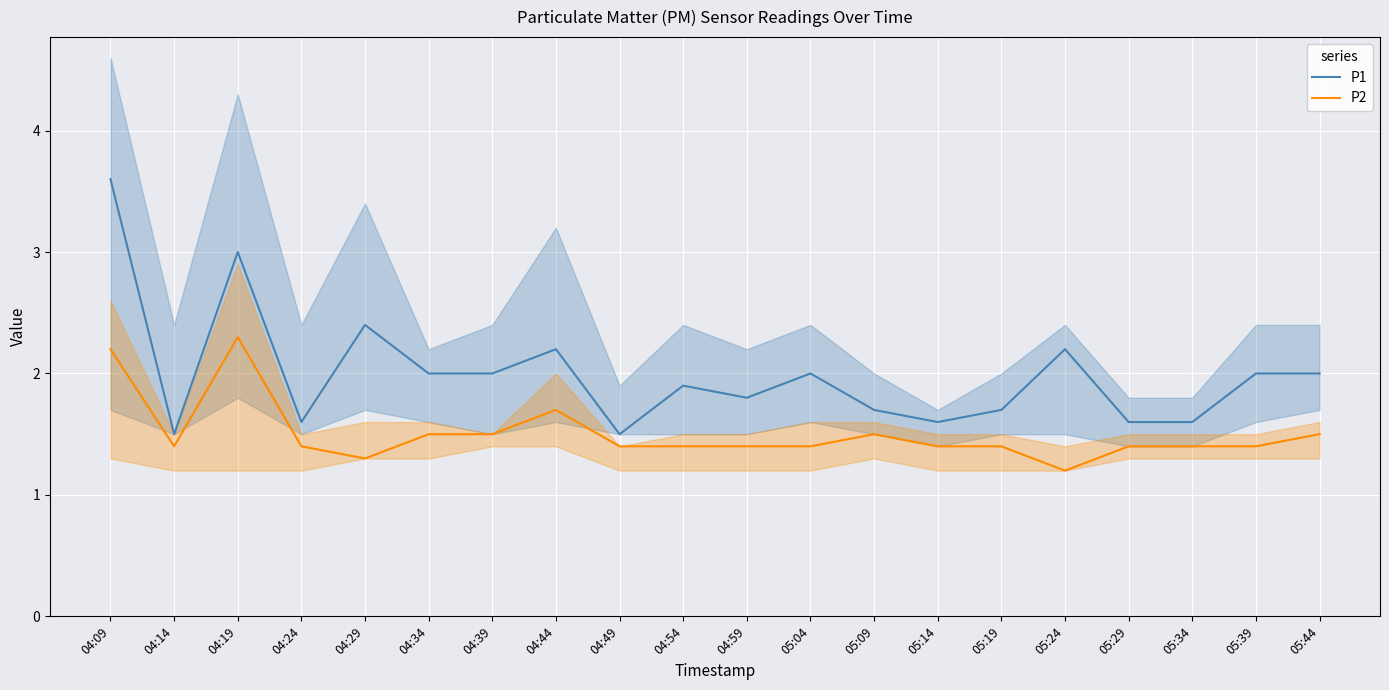

At which label does P1 first exceed 2?

04:09